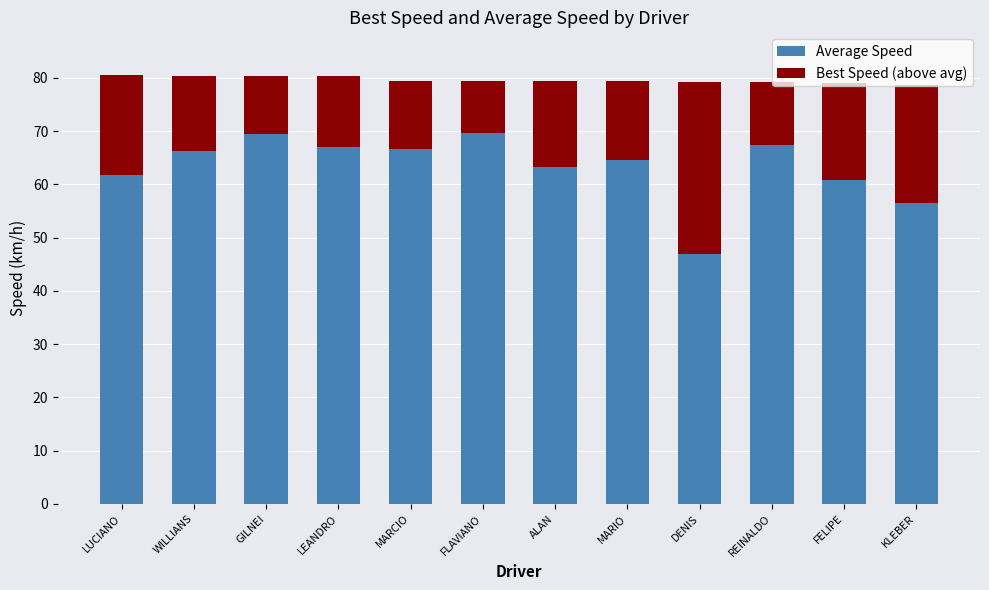

Does the chart contain stacked bars?

Yes